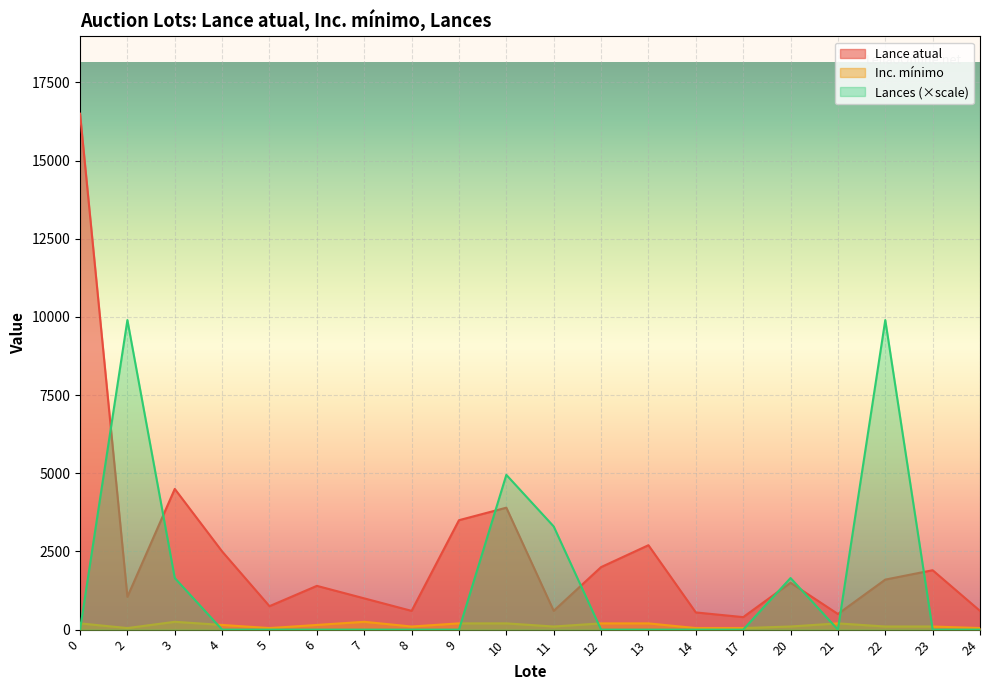

The value of Lances at 7 is -3396. True or false?

False